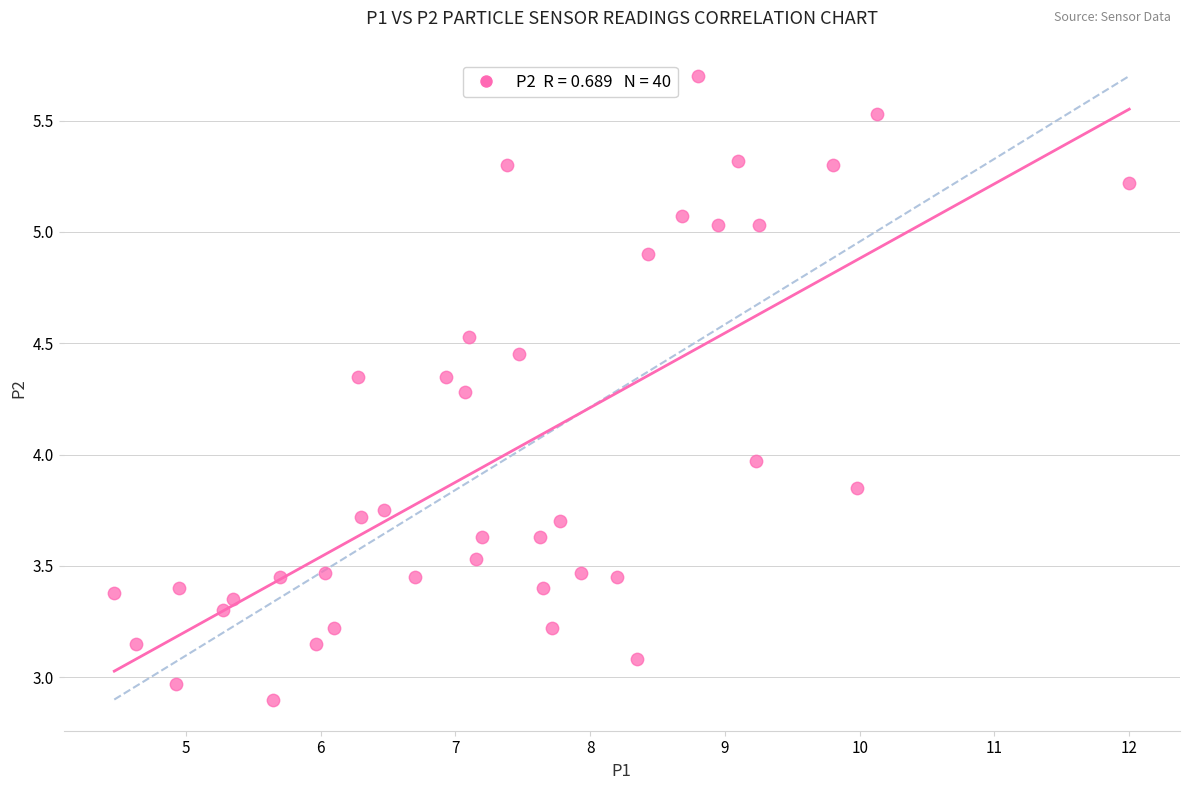

What is the range of X values (max minus min)?

7.5